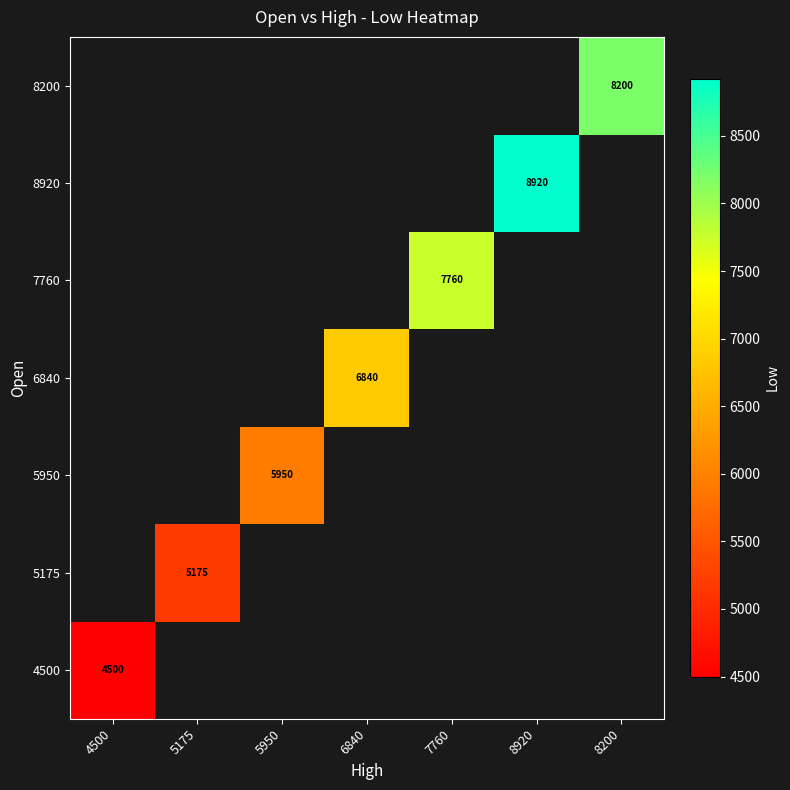

Is the value of 7760 at 7760 greater than the value of 8200 at 5175?

No